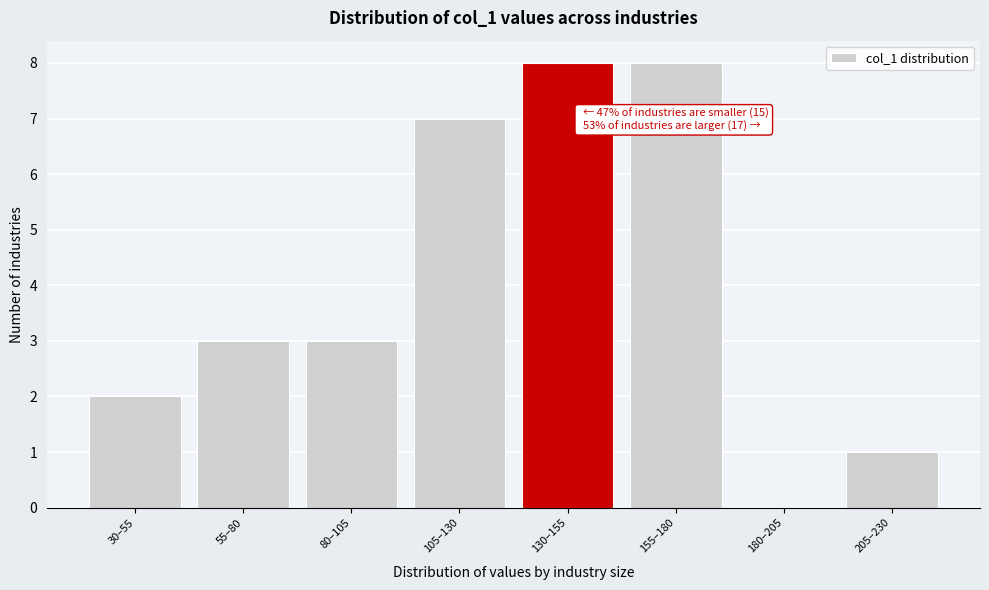

Reading left to right, extract all data points from this chart.

30–55=2	55–80=3	80–105=3	105–130=7	130–155=8	155–180=8	180–205=0	205–230=1